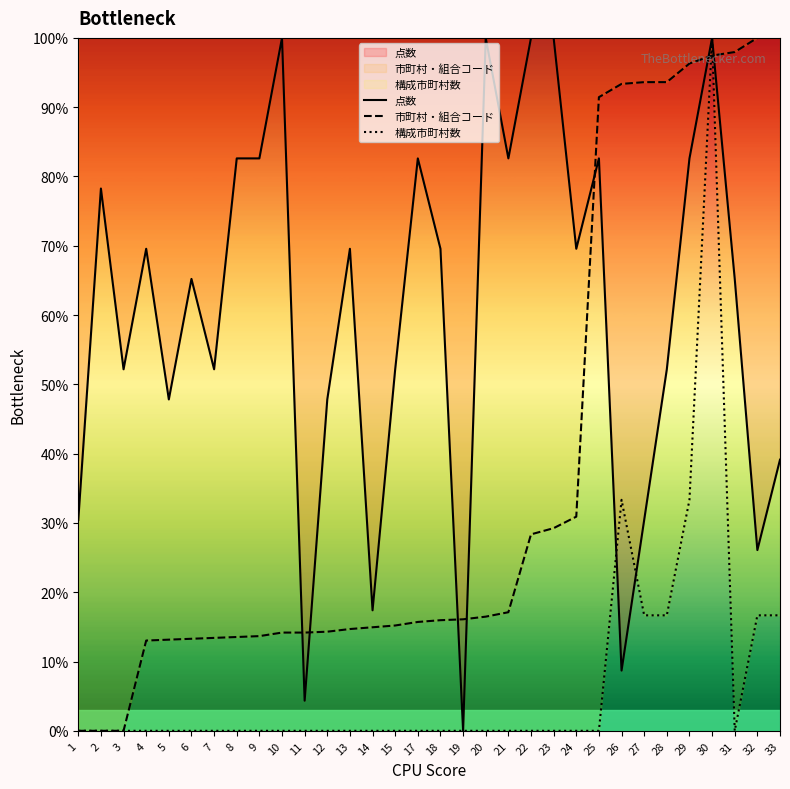

Reading left to right, what are all the values shown in this chart?

点数: 1=30.4	2=78.3	3=52.2	4=69.6	5=47.8	6=65.2	7=52.2	8=82.6	9=82.6	10=100.0	11=4.3	12=47.8	13=69.6	14=17.4	15=52.2	17=82.6	18=69.6	19=0.0	20=100.0	21=82.6	22=100.0	23=100.0	24=69.6	25=82.6	26=8.7	27=30.4	28=52.2	29=82.6	30=100.0	31=65.2	32=26.1	33=39.1
市町村・組合コード: 1=0.0	2=0.0	3=0.0	4=13.0	5=13.2	6=13.3	7=13.4	8=13.5	9=13.7	10=14.2	11=14.2	12=14.3	13=14.7	14=14.9	15=15.2	17=15.7	18=16.0	19=16.1	20=16.5	21=17.1	22=28.4	23=29.2	24=30.9	25=91.4	26=93.4	27=93.6	28=93.6	29=96.3	30=97.4	31=98.0	32=100.0	33=100.0
構成市町村数: 1=0.0	2=0.0	3=0.0	4=0.0	5=0.0	6=0.0	7=0.0	8=0.0	9=0.0	10=0.0	11=0.0	12=0.0	13=0.0	14=0.0	15=0.0	17=0.0	18=0.0	19=0.0	20=0.0	21=0.0	22=0.0	23=0.0	24=0.0	25=0.0	26=33.3	27=16.7	28=16.7	29=33.3	30=100.0	31=0.0	32=16.7	33=16.7